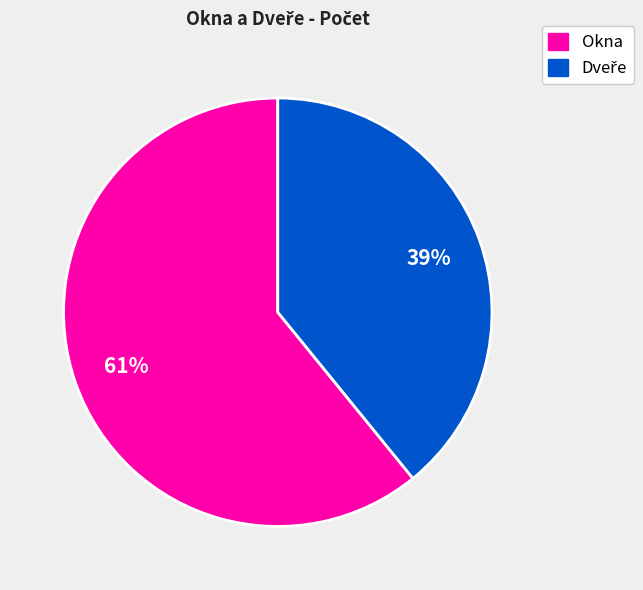

What is the majority slice?

Okna